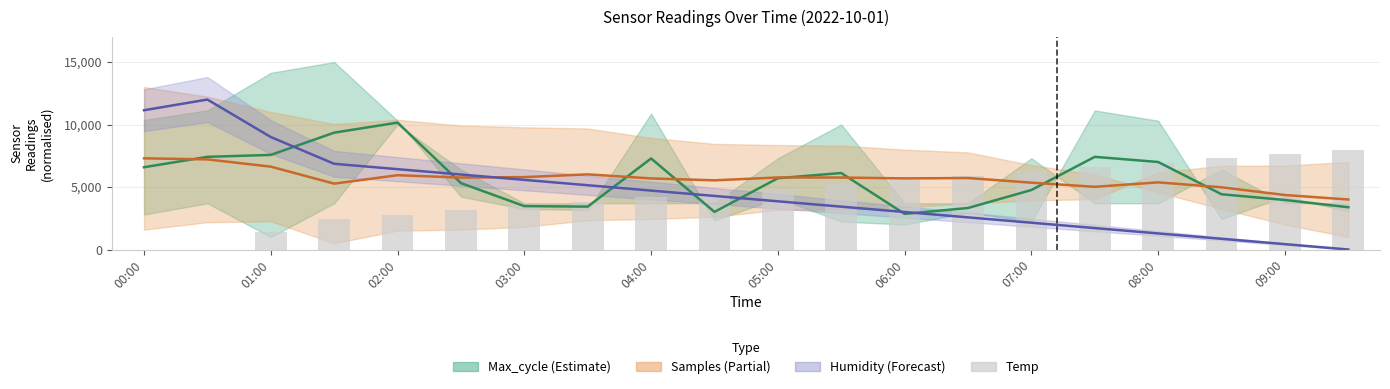

Is it true that the value at 02:00 is 4424.9?

False